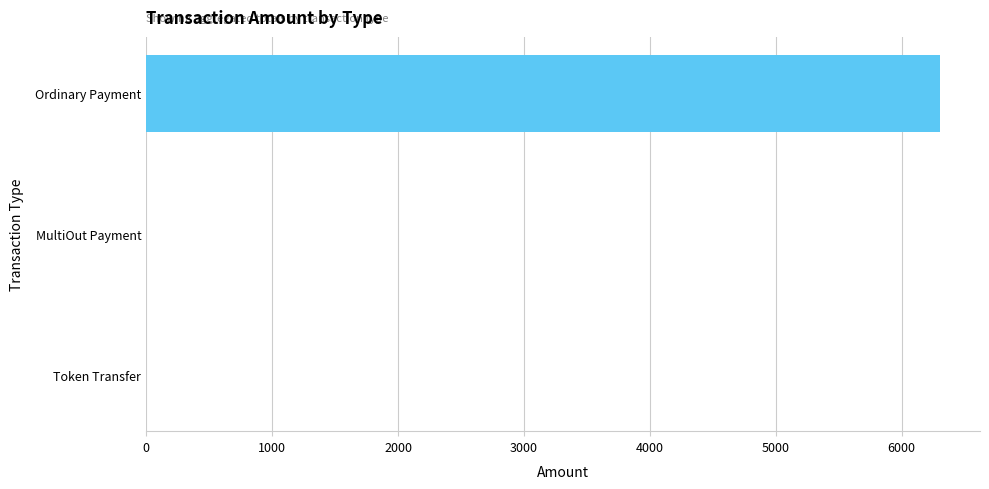

What is the change in value from Ordinary Payment to Token Transfer?

-6307.3